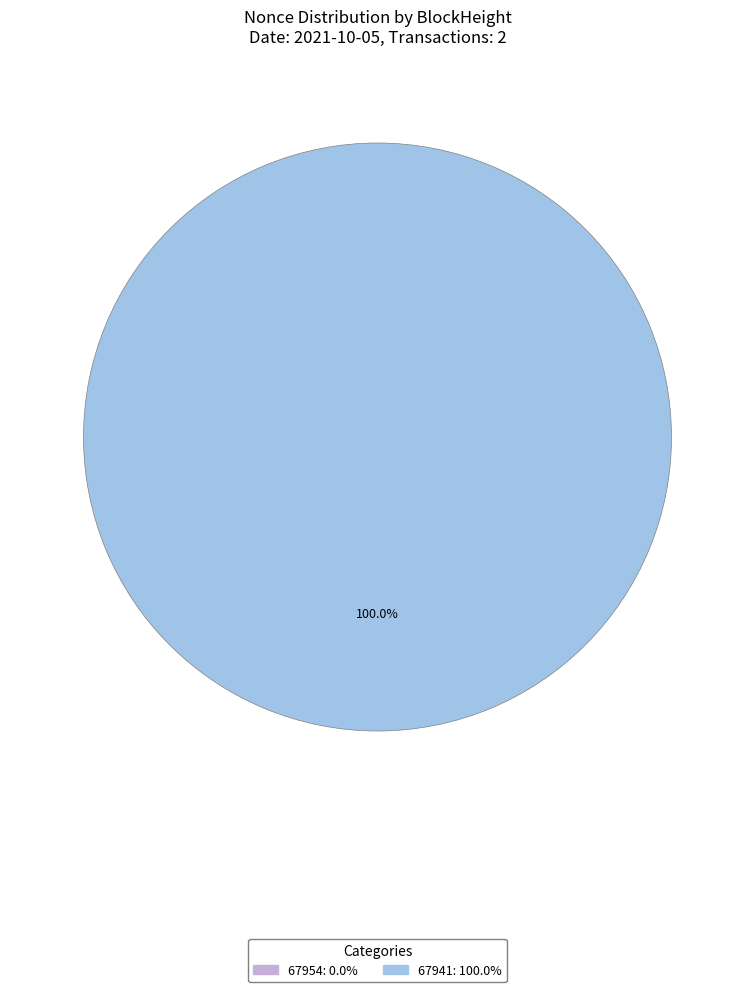

Is it true that 67954 is 1% of the pie?

False